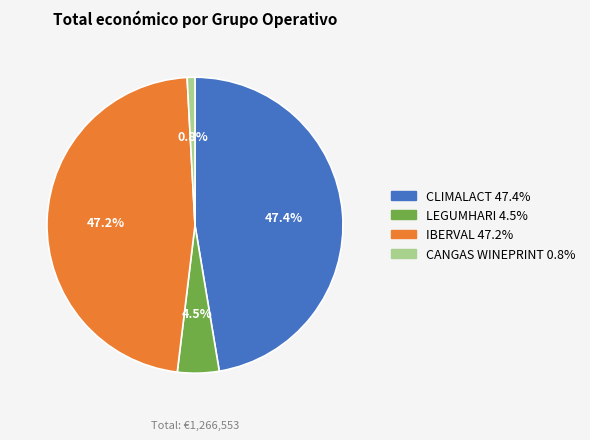

What is the total percentage of LEGUMHARI and IBERVAL?

51.8%